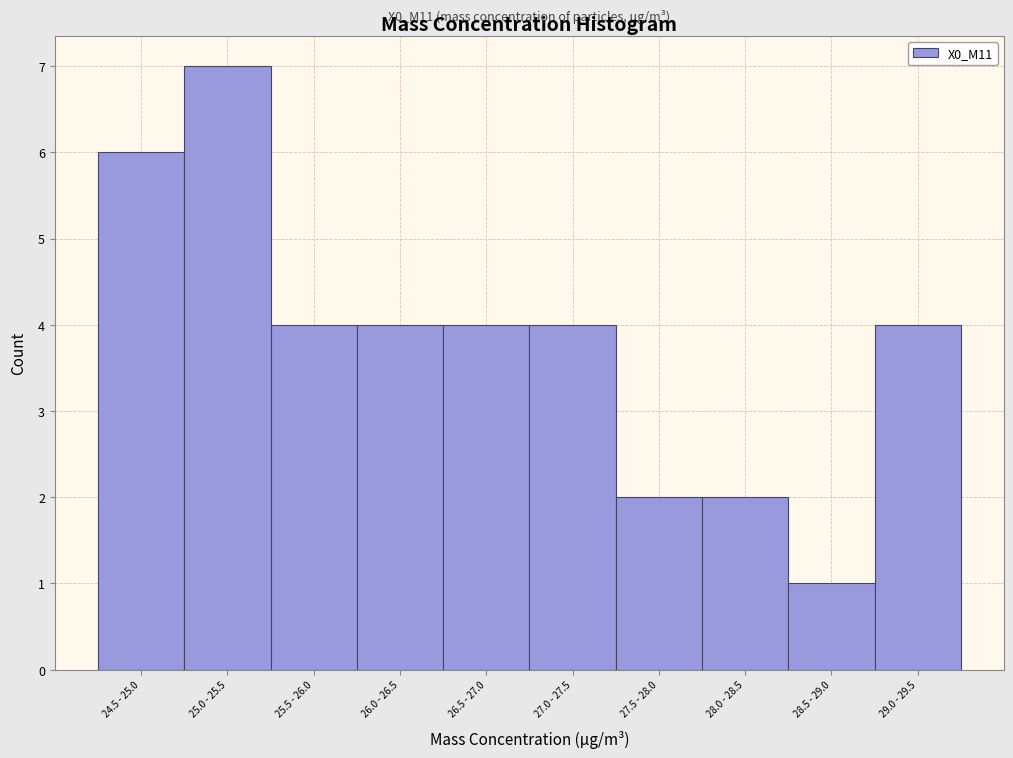

Reading left to right, transcribe all the data shown in this chart.

6	7	4	4	4	4	2	2	1	4